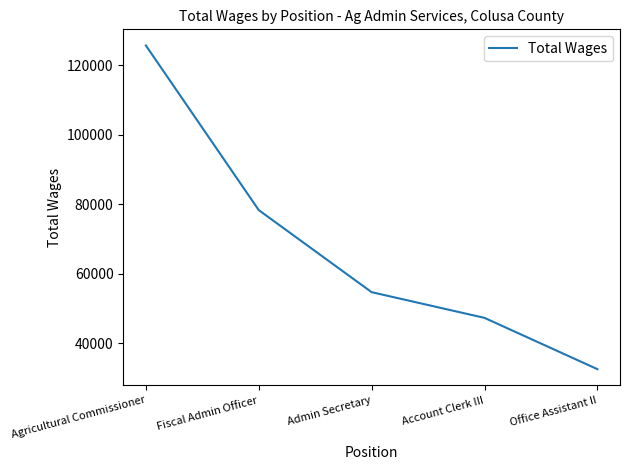

How many categories are shown in the chart?

5